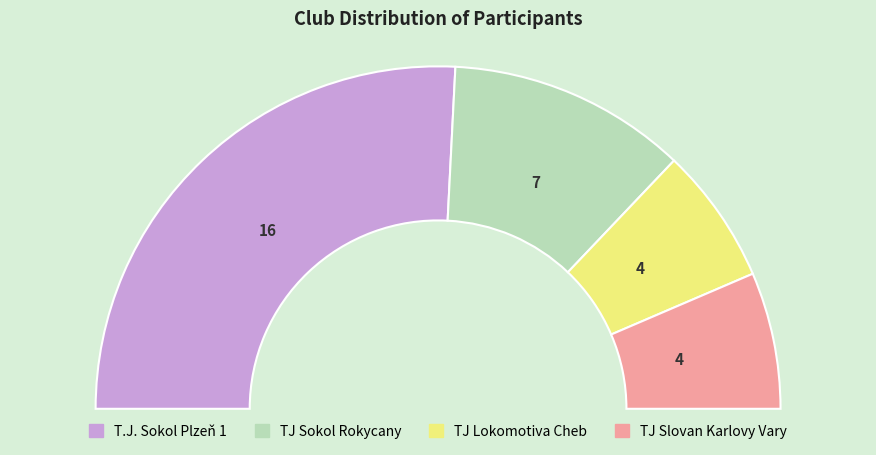

Count the number of slices in the pie.

4